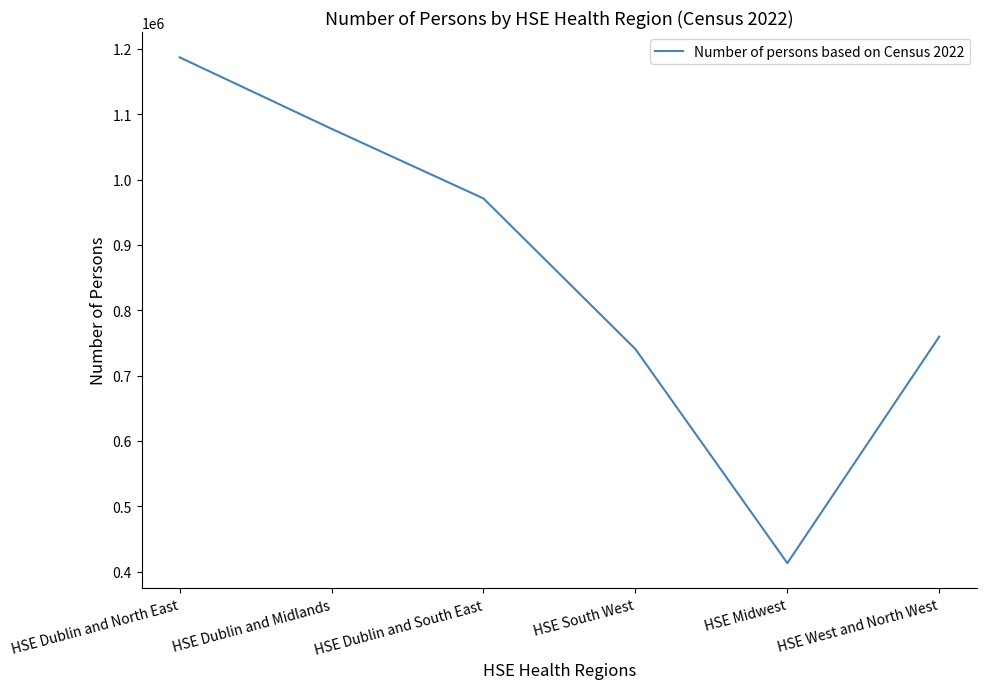

What is the change in value from HSE Dublin and South East to HSE South West?

-230479